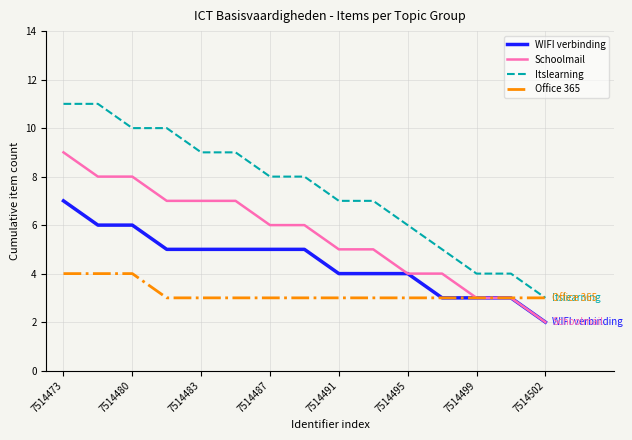

True or false: Itslearning and WIFI verbinding cross at least once.

False